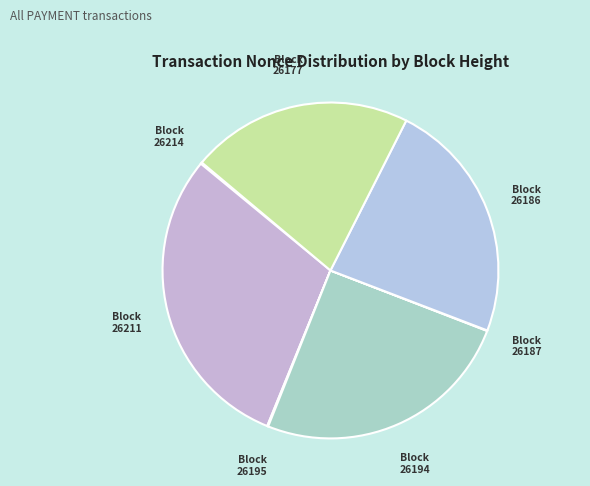

True or false: Block 26186 accounts for 16% of the total.

False